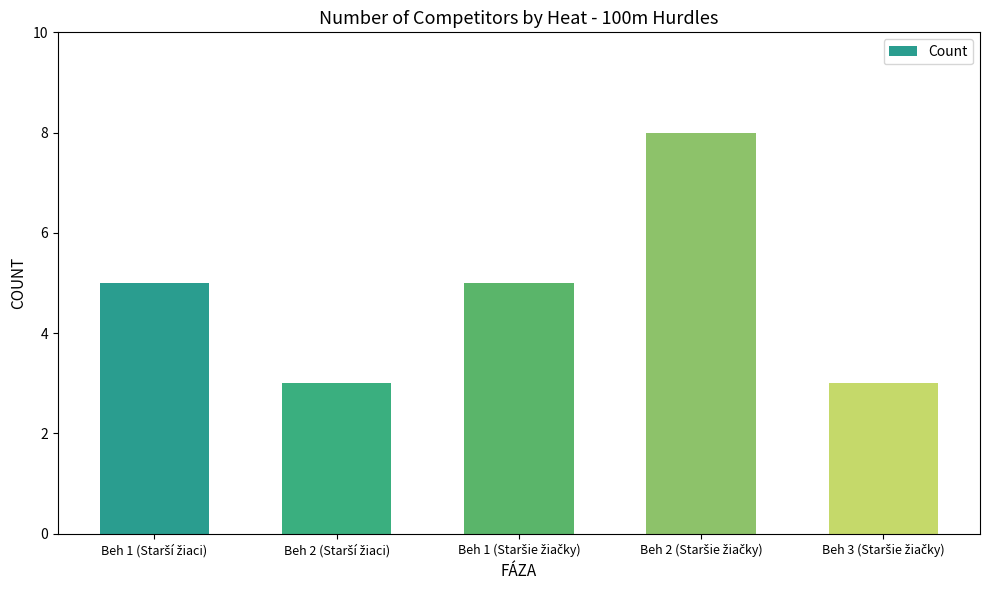

What is the minimum value shown in the chart?

3